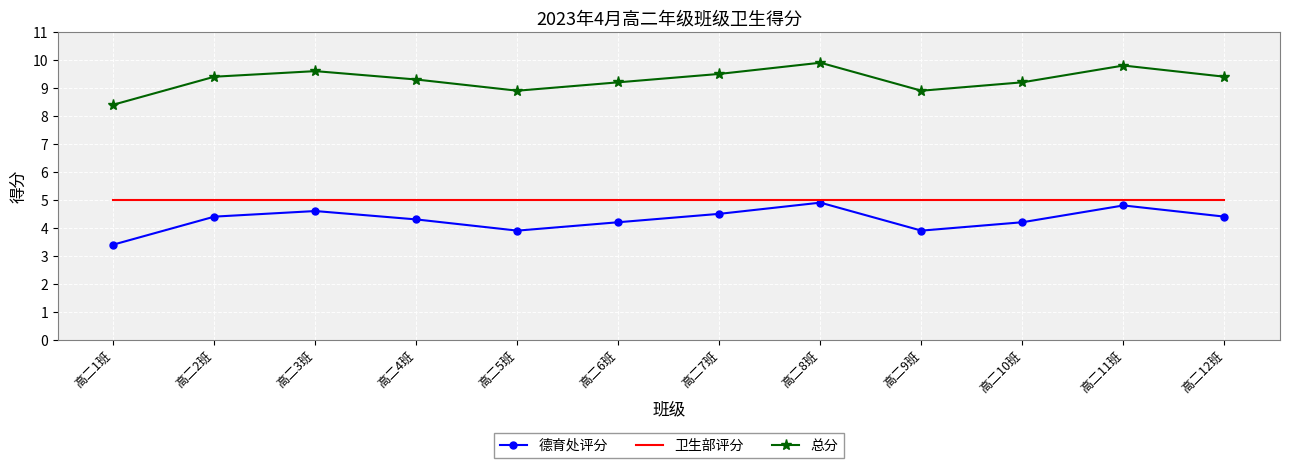

How many interior local peaks does the 德育处评分 series have?

3